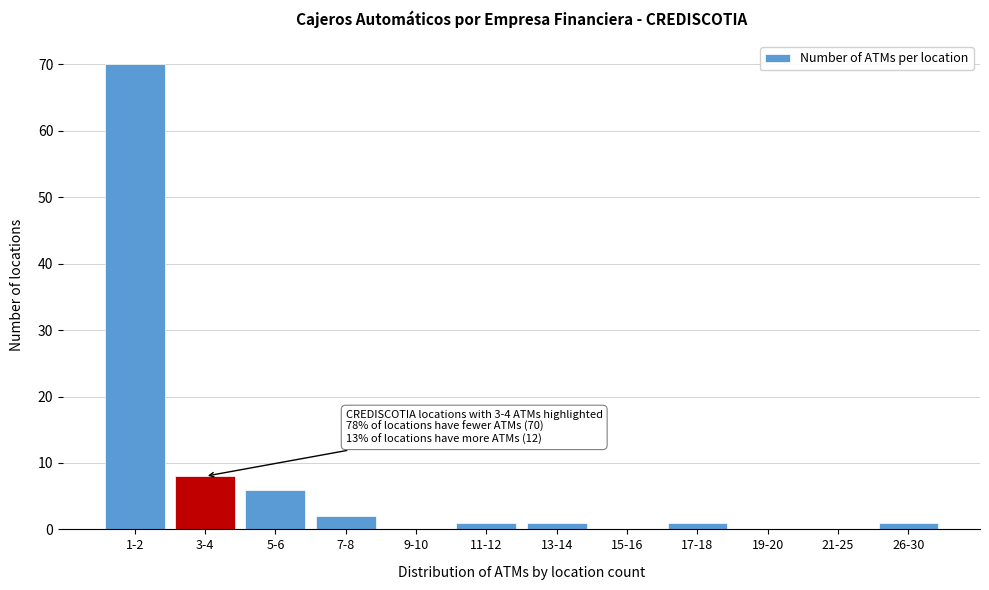

Reading left to right, what are all the values shown in this chart?

1-2=70	3-4=8	5-6=6	7-8=2	9-10=0	11-12=1	13-14=1	15-16=0	17-18=1	19-20=0	21-25=0	26-30=1